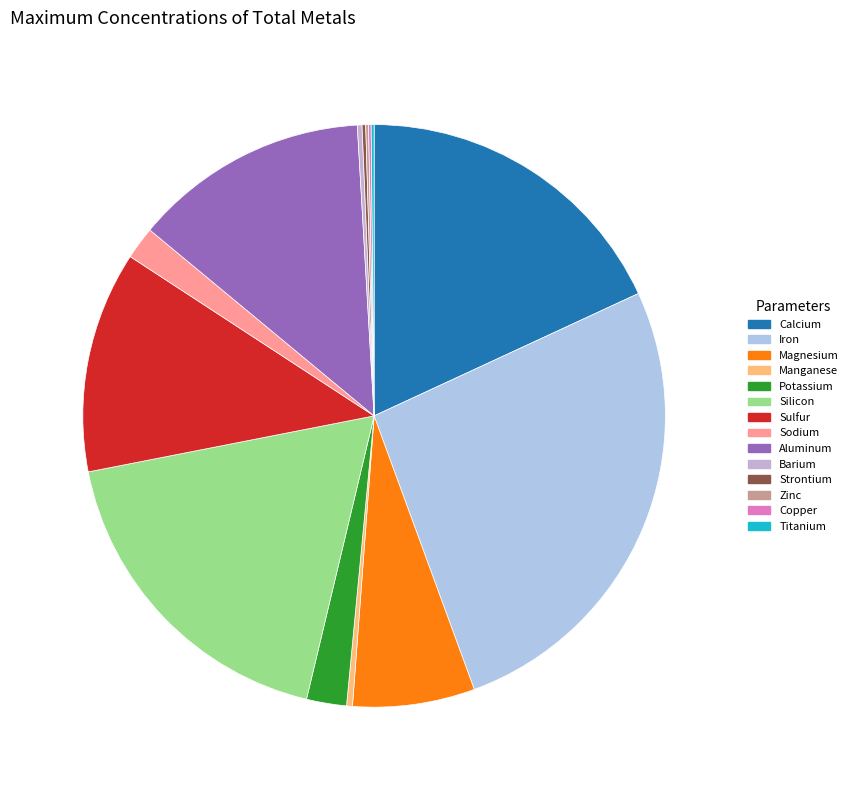

Which slice is the smallest?

Copper